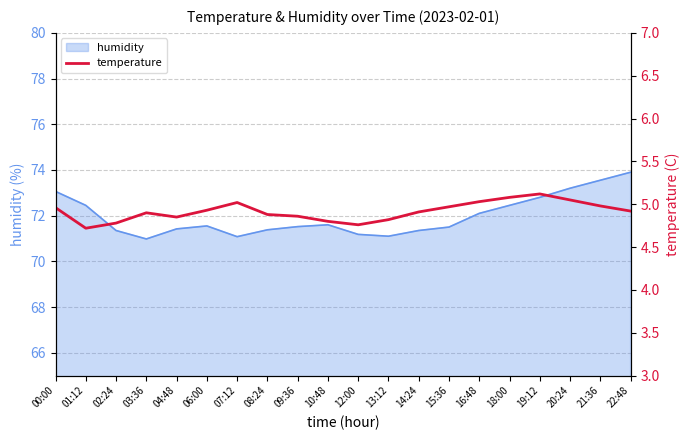

The chart shows a value of 1.8 at 21:36. True or false?

False